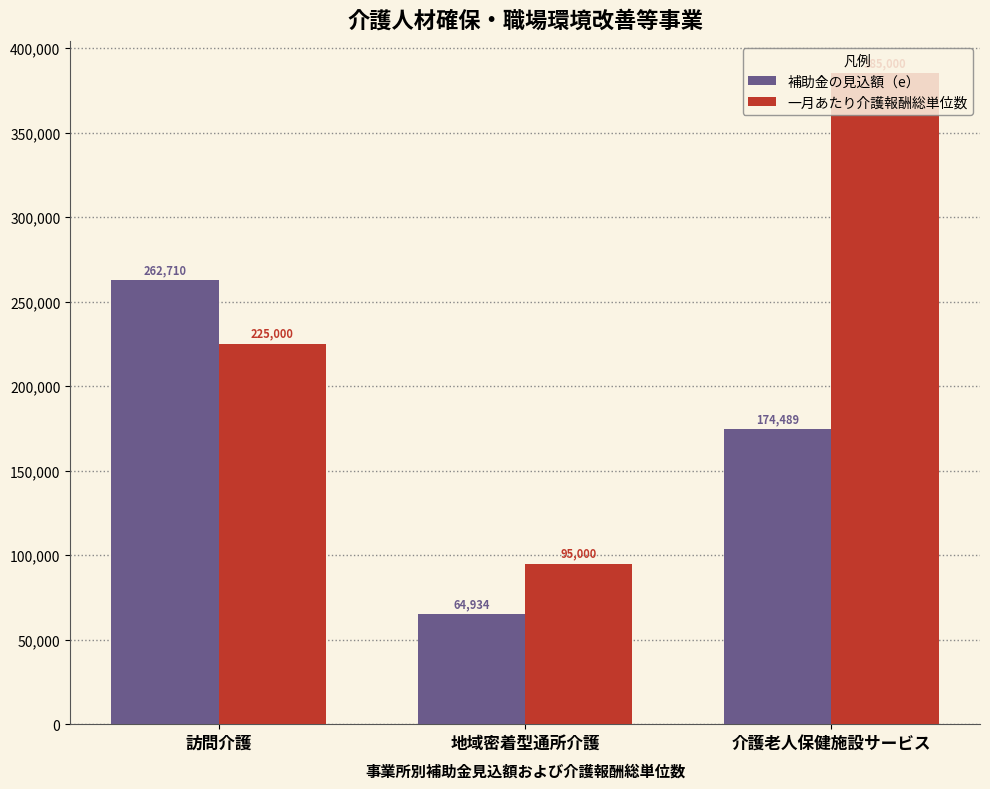

What are all the series names shown in the legend?

補助金の見込額（e）, 一月あたり介護報酬総単位数